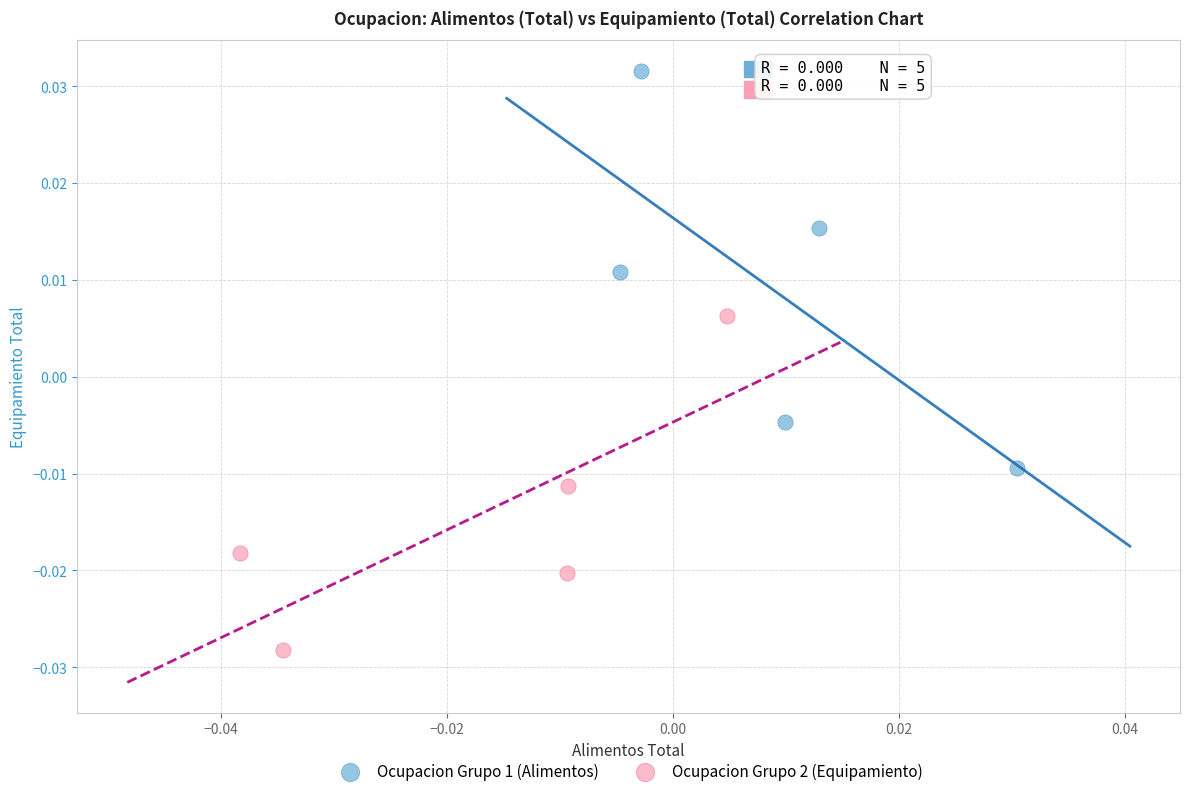

Which series has the largest Y range (max minus min)?

Ocupacion Grupo 1 (Alimentos)